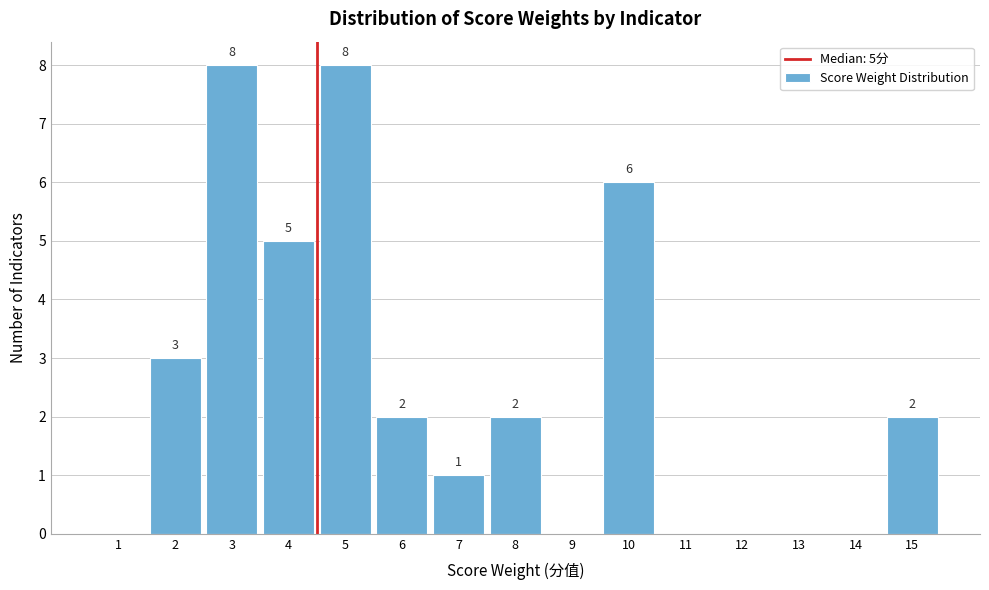

Reading left to right, list all the values displayed in this chart.

1=0	2=3	3=8	4=5	5=8	6=2	7=1	8=2	9=0	10=6	11=0	12=0	13=0	14=0	15=2